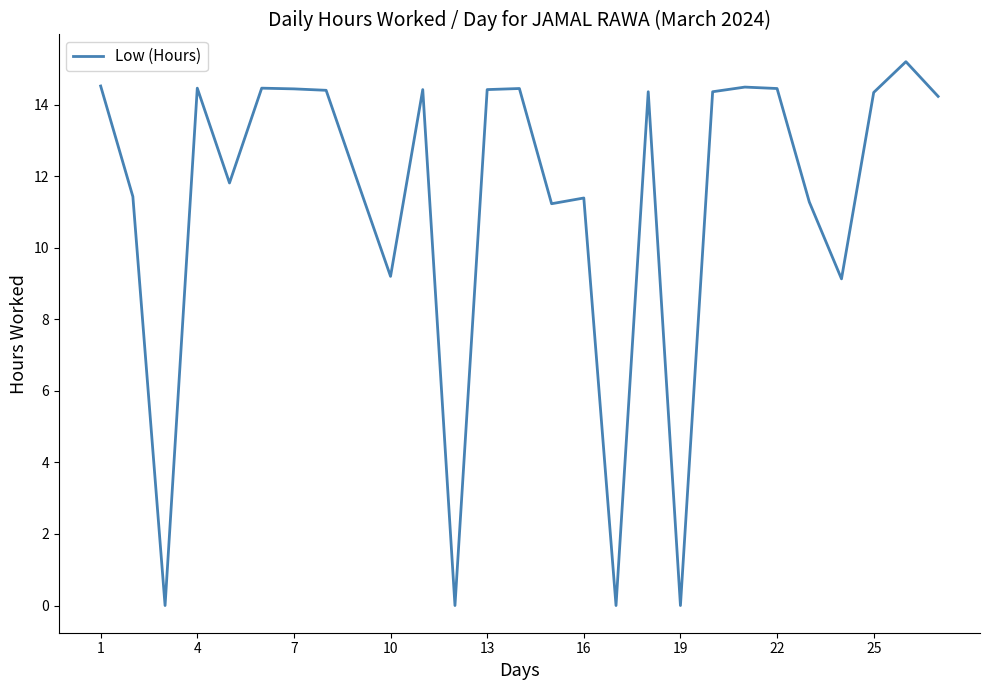

What is the difference between the maximum and minimum values?

15.2